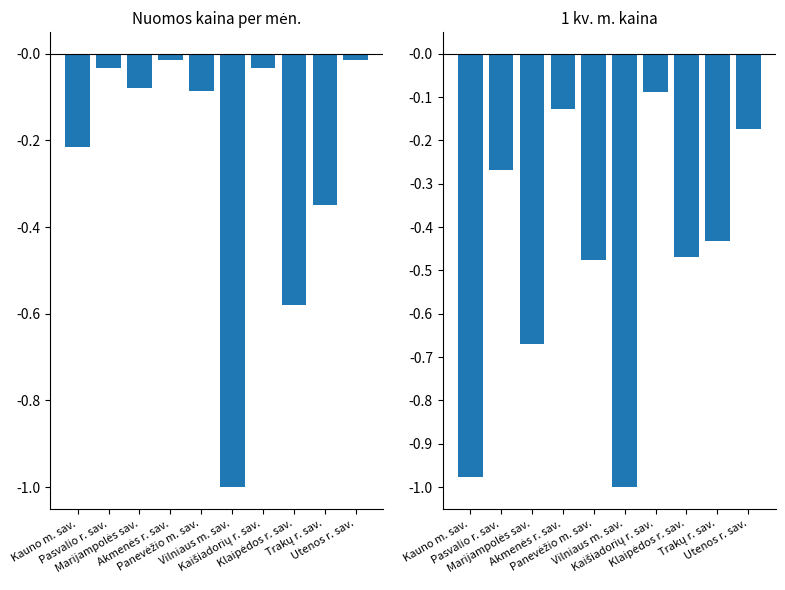

How many groups of bars are there?

10